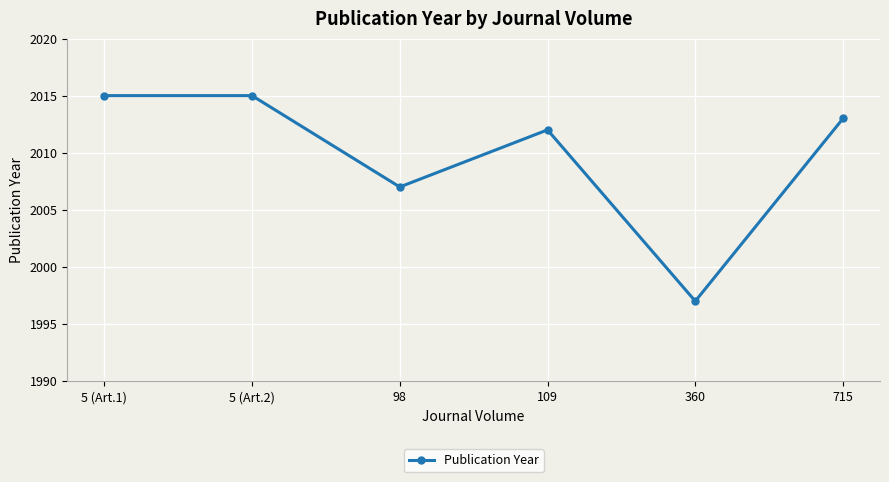

At which category does the chart reach its minimum across all series?

360